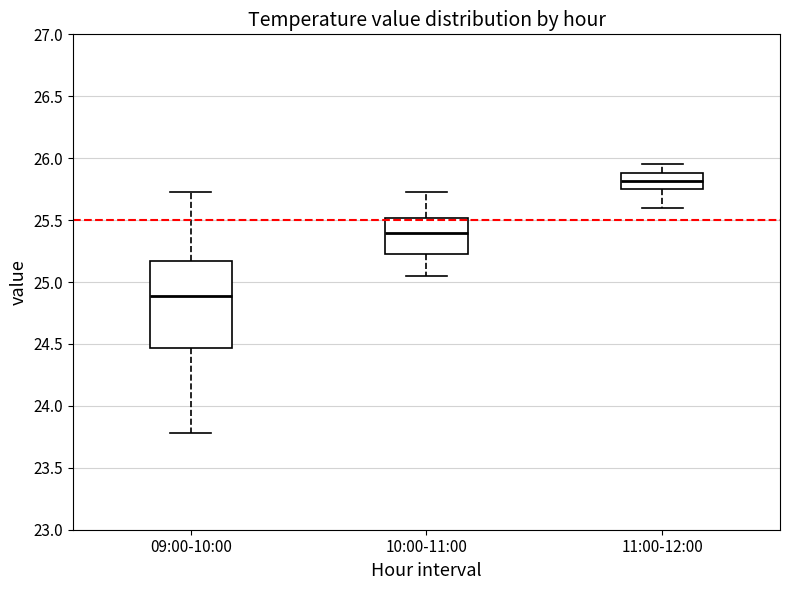

Which box's median line is the highest?

11:00-12:00